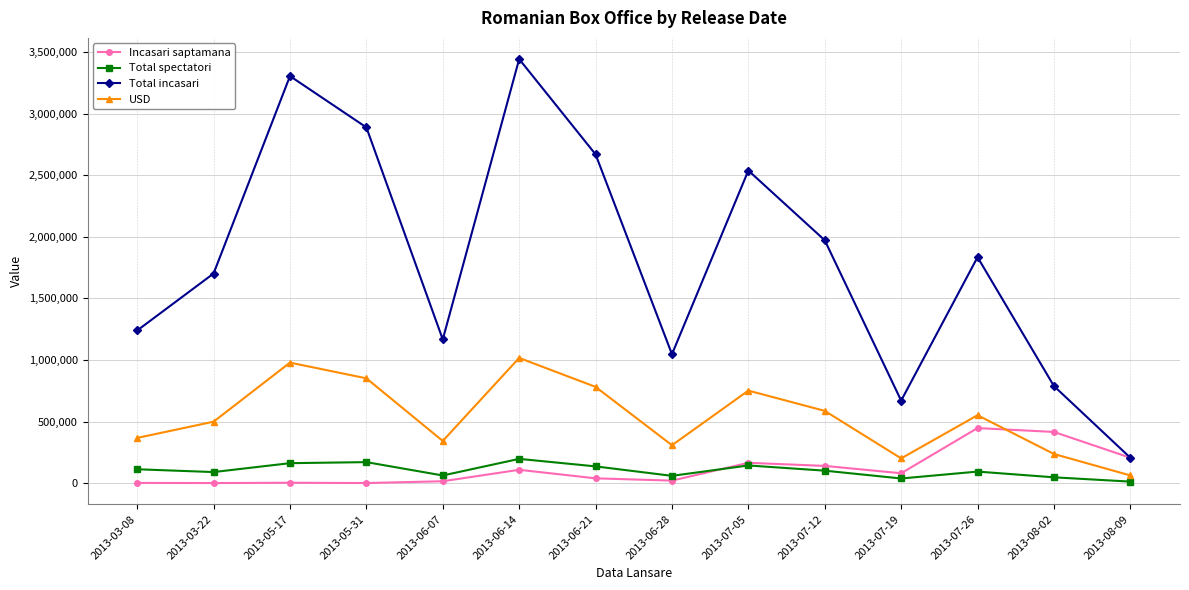

Is it true that USD equals 192768.2 at 2013-06-07?

False